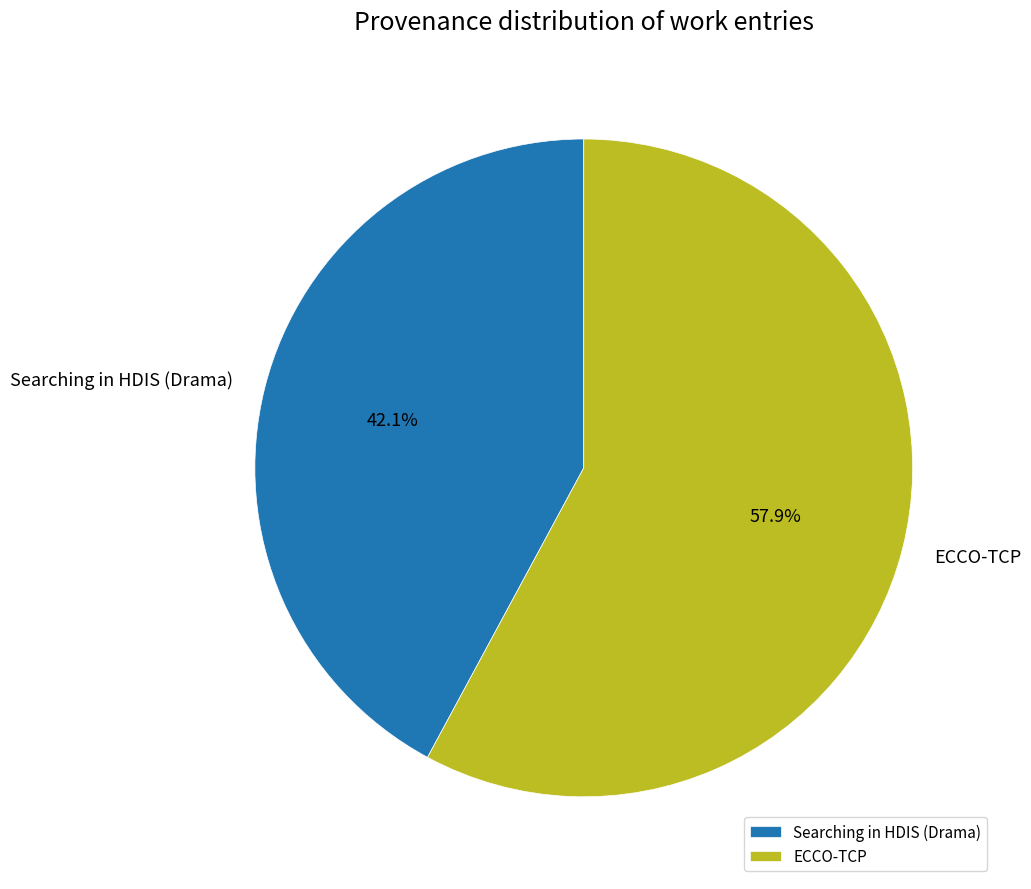

To the nearest percent, what is the difference between the largest and smallest slice percentages?

16%